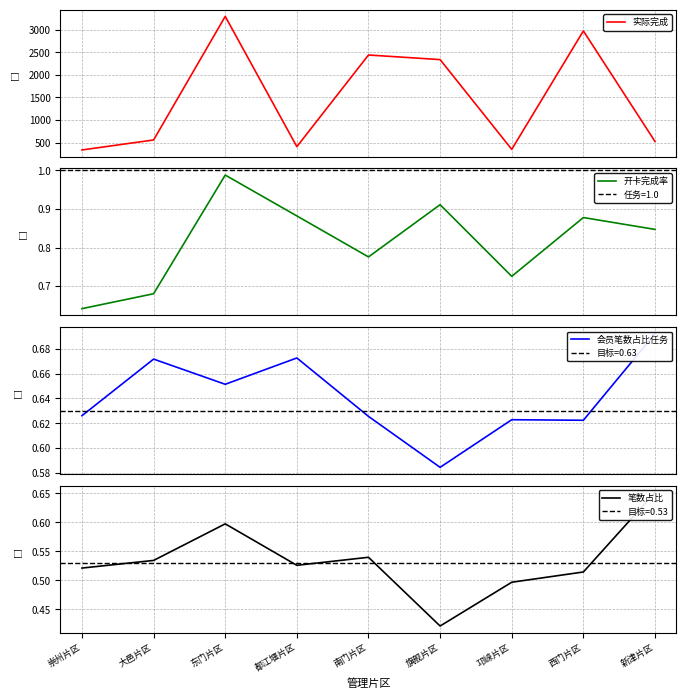

What is the value of the 会员笔数占比任务 point at the 7th from the left?

0.6